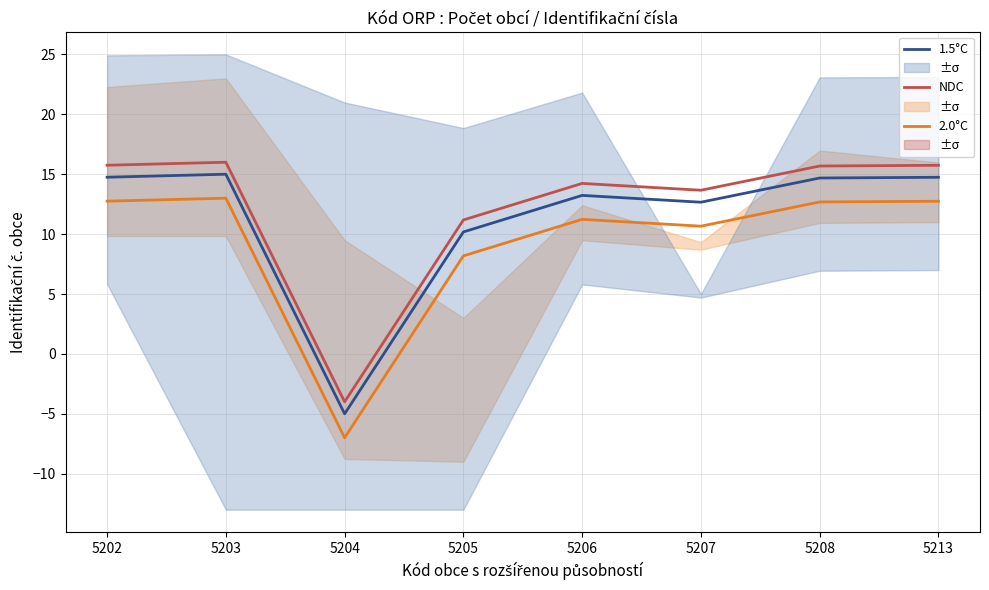

True or false: NDC has a value of 24.6 at 5206.

False